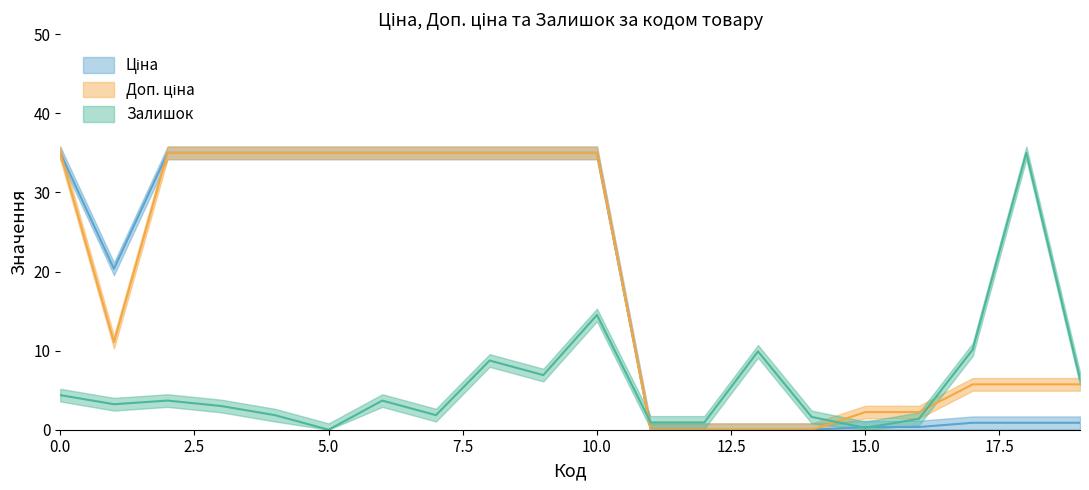

Reading right to left, list all the values displayed in this chart.

Ціна: 0.9	0.9	0.9	0.3	0.3	0.0	0.0	0.0	0.0	35.0	35.0	35.0	35.0	35.0	35.0	35.0	35.0	35.0	20.3	35.0
Доп. ціна: 5.7	5.7	5.7	2.2	2.2	0.0	0.0	0.0	0.0	35.0	35.0	35.0	35.0	35.0	35.0	35.0	35.0	35.0	11.1	35.0
Залишок: 6.4	35.0	10.1	1.4	0.2	1.6	9.9	0.9	0.9	14.5	6.9	8.8	1.8	3.7	0.0	1.8	3.0	3.7	3.2	4.4